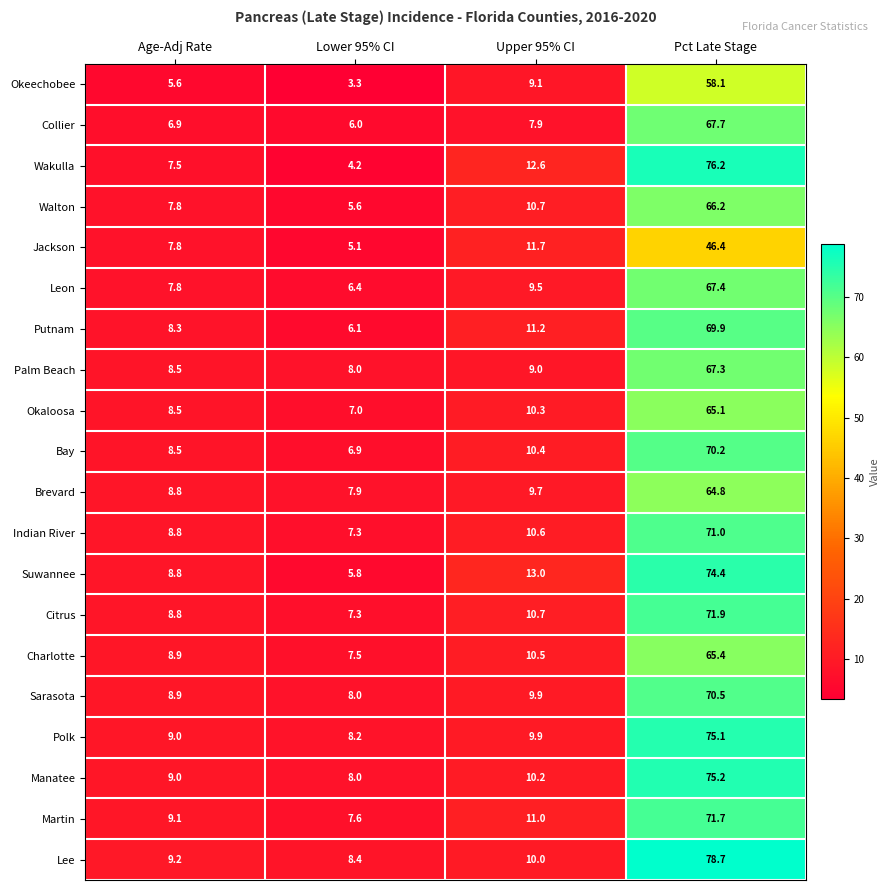

List the labels in order of Sarasota value, largest first.

Pct Late Stage, Upper 95% CI, Age-Adj Rate, Lower 95% CI